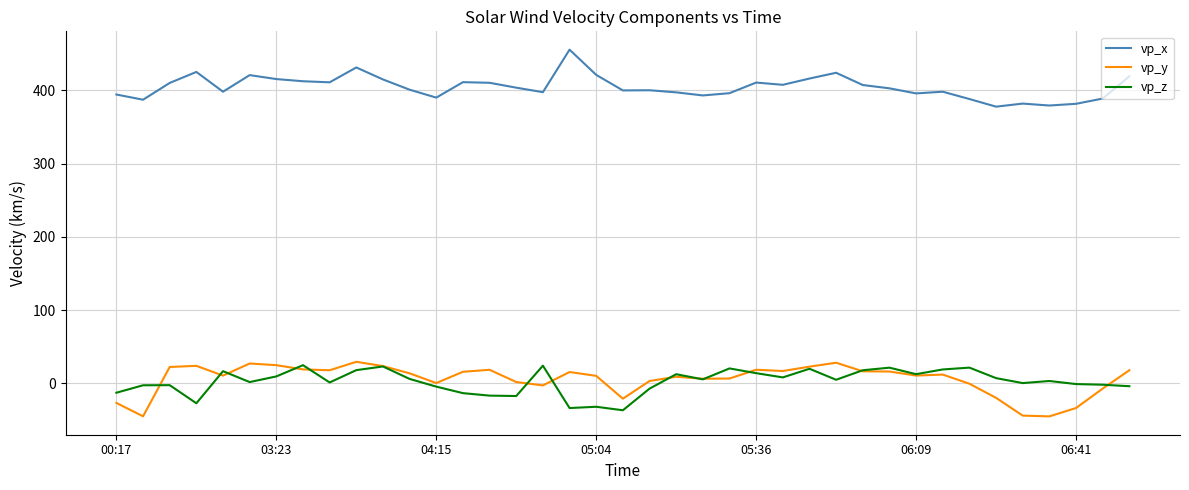

Does the chart display data point markers on the line(s)?

No